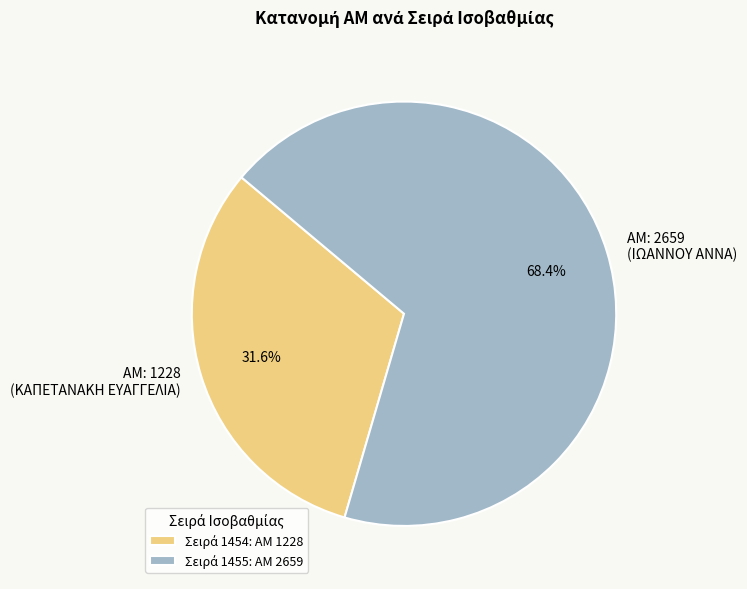

Does any single category account for the majority?

Yes